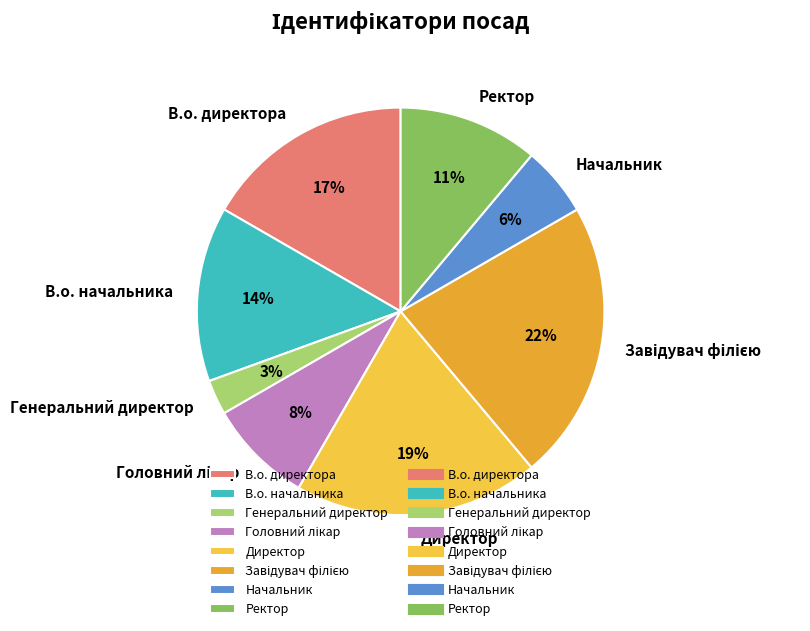

Approximately how many times larger is the value at В.о. начальника compared to В.о. директора?

0.8